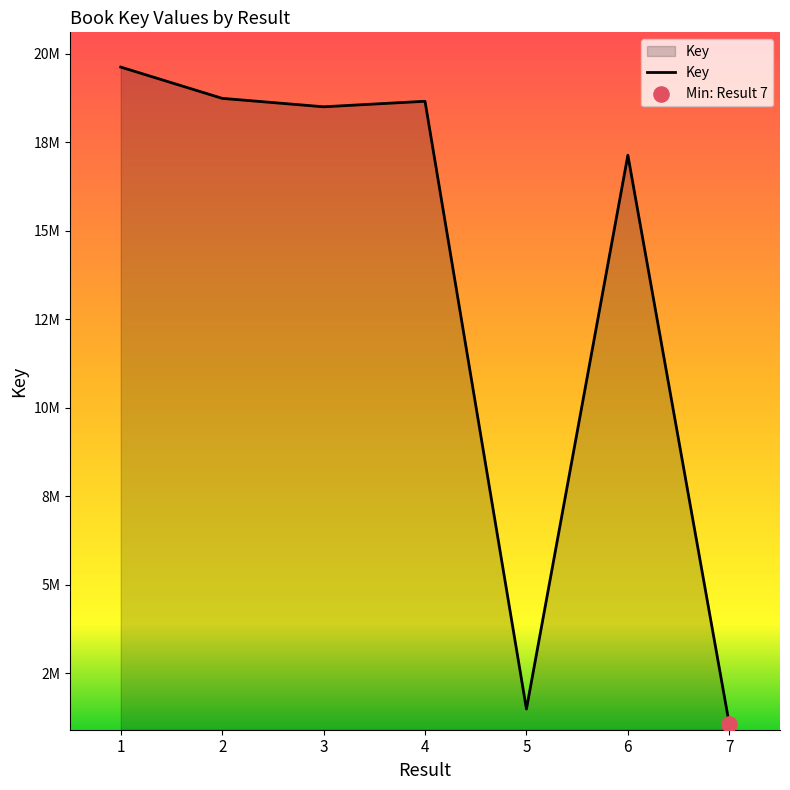

What is the ratio of the value at 5 to the value at 2?

0.1